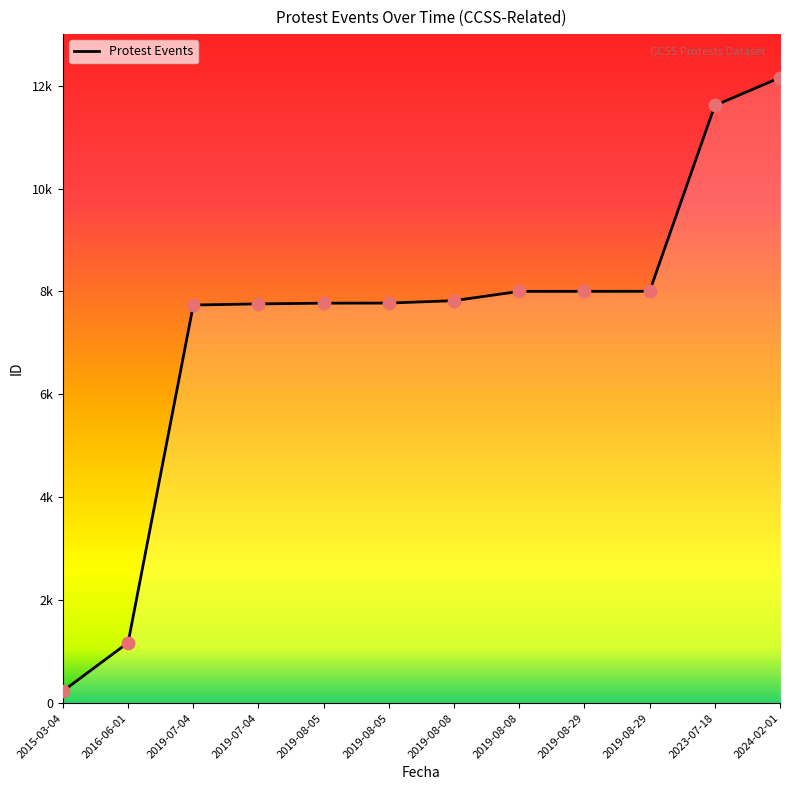

What is the change in value from 2016-06-01 to 2019-08-29?

+6825